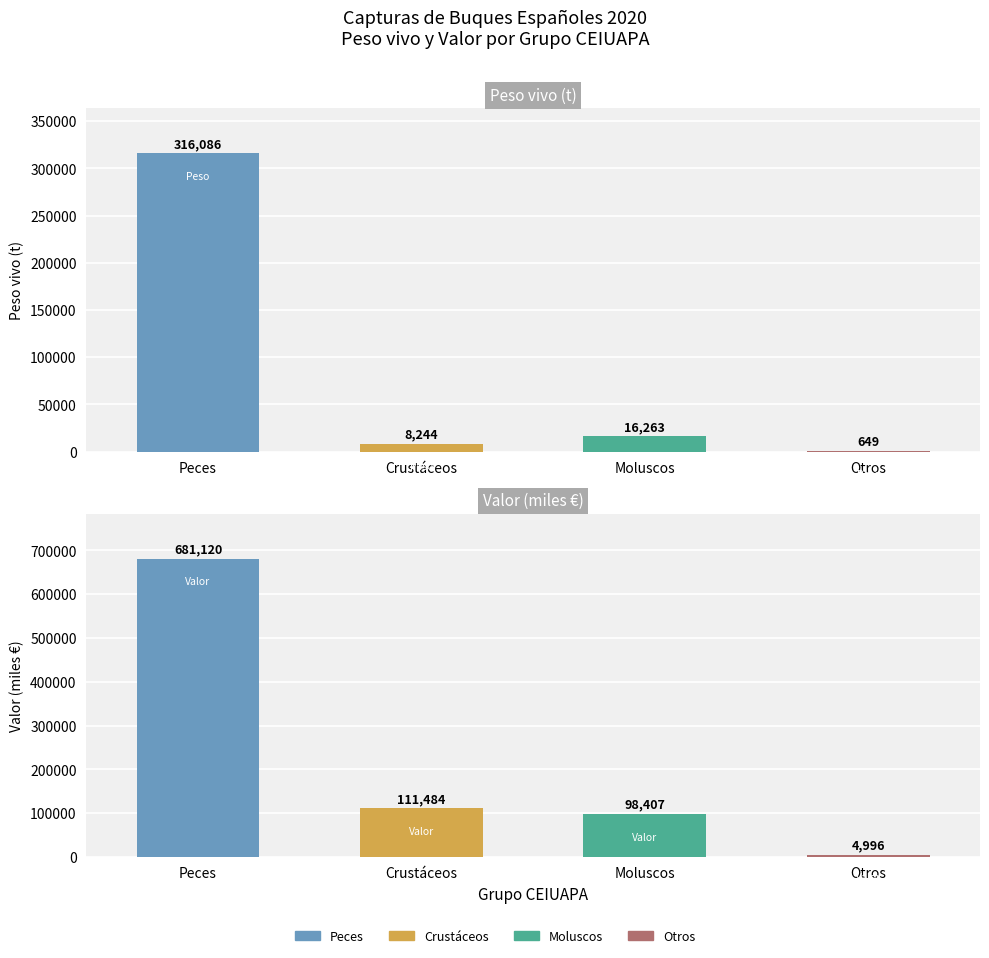

At Peces, list the series in order from smallest to largest.

Peso vivo (t), Valor (miles €)